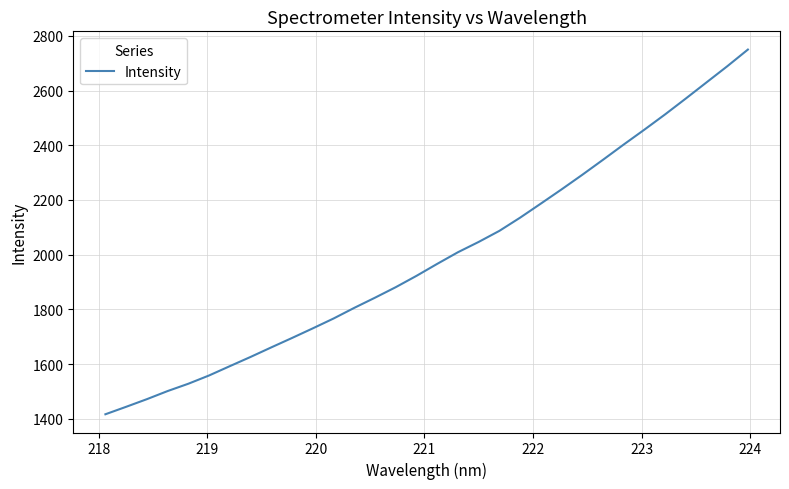

What is the minimum value shown in the chart?

1416.6